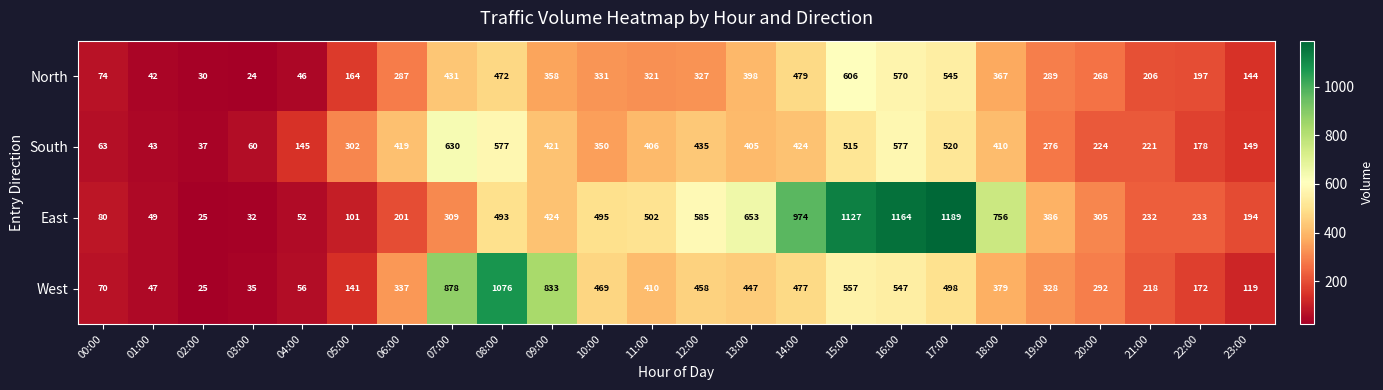

How many distinct data groups are displayed?

4